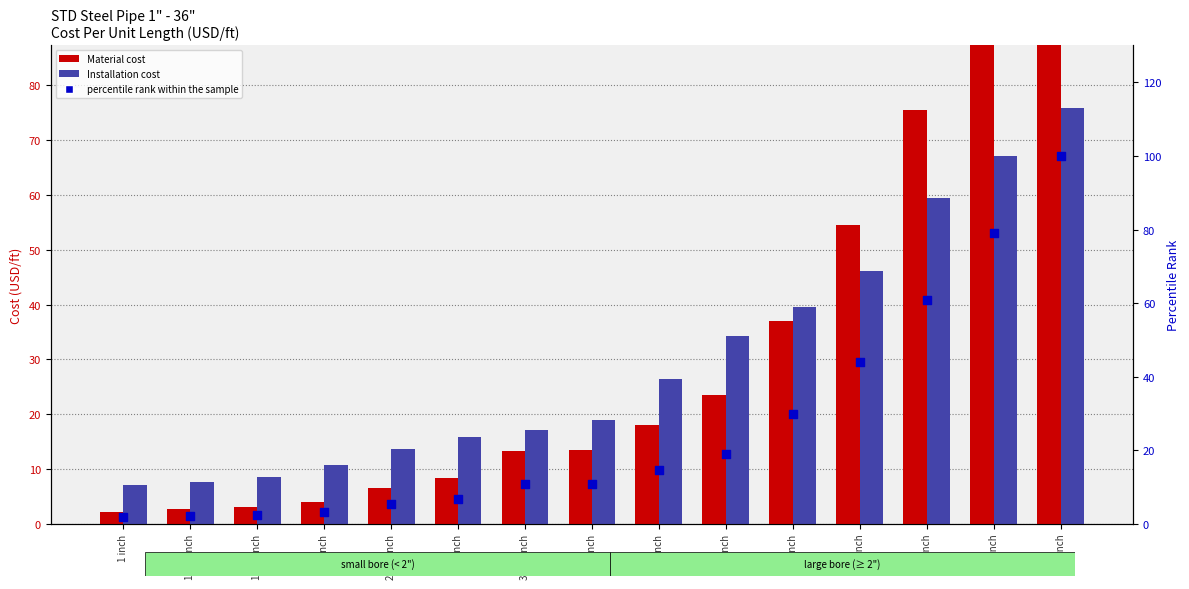

Which series reaches the minimum Y coordinate?

percentile rank within the sample